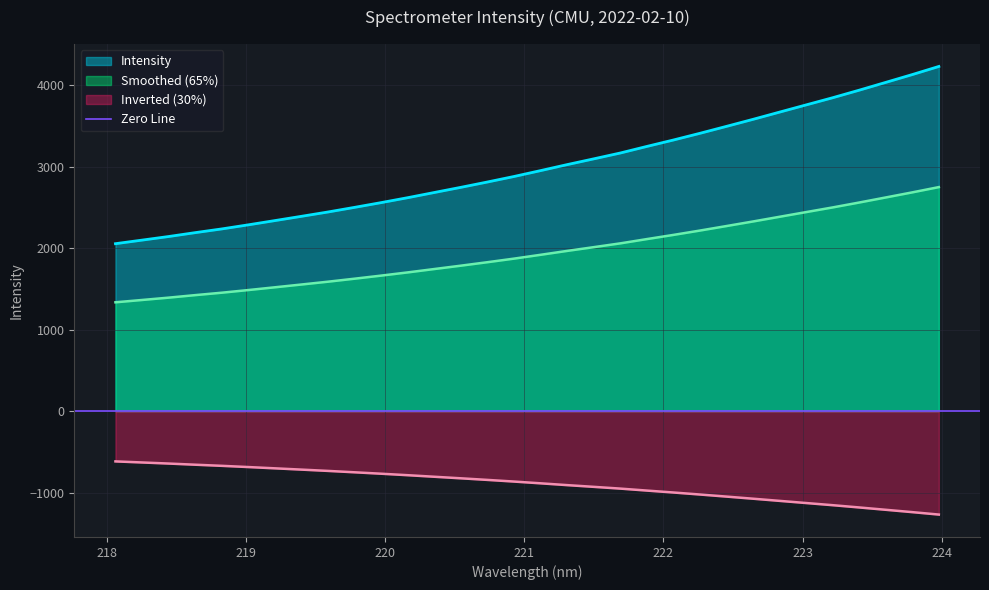

True or false: the data shows 2392.7 at 219.3979.

True